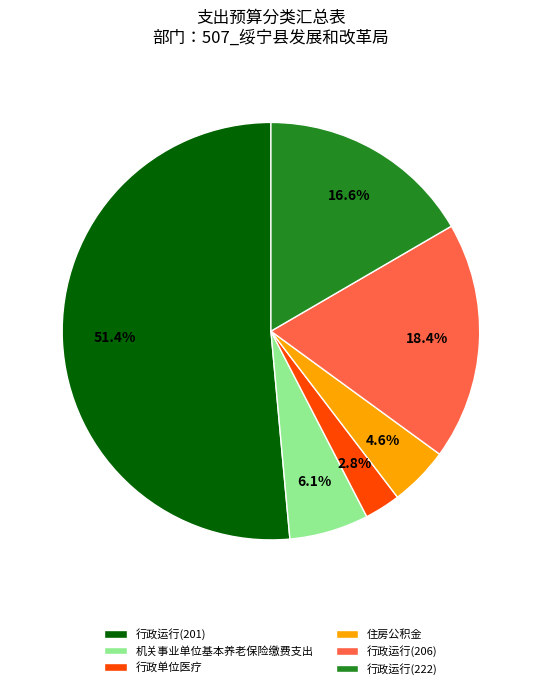

To the nearest percent, what is the combined percentage of 行政运行(222) and 住房公积金?

21%